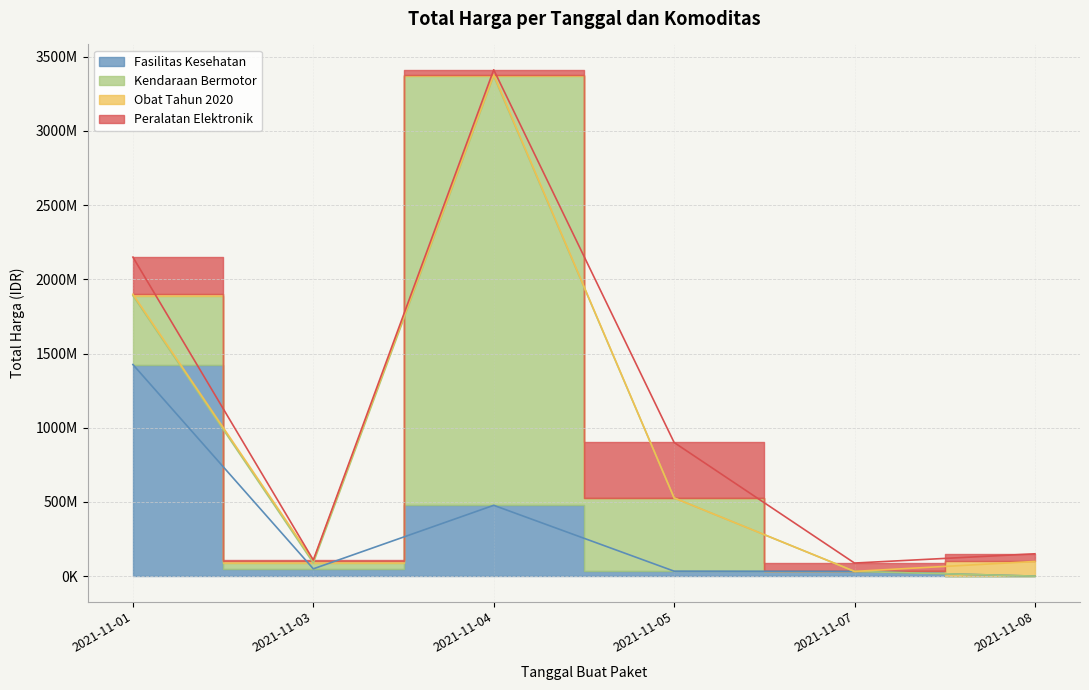

What is the sum of the Fasilitas Kesehatan values at 2021-11-07 and 2021-11-03?

82171240